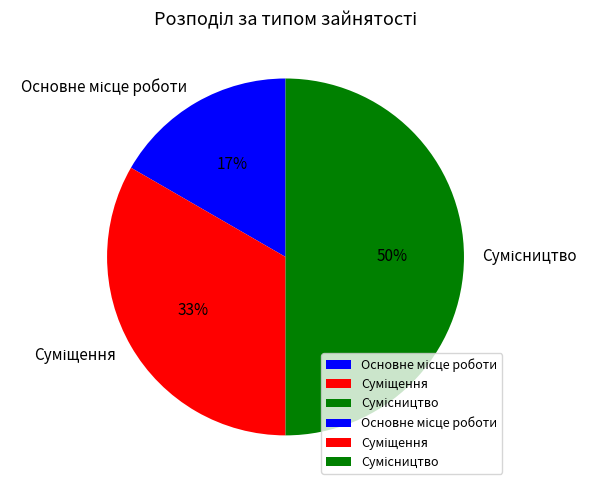

To the nearest percent, what is the difference between the largest and smallest slice percentages?

33%